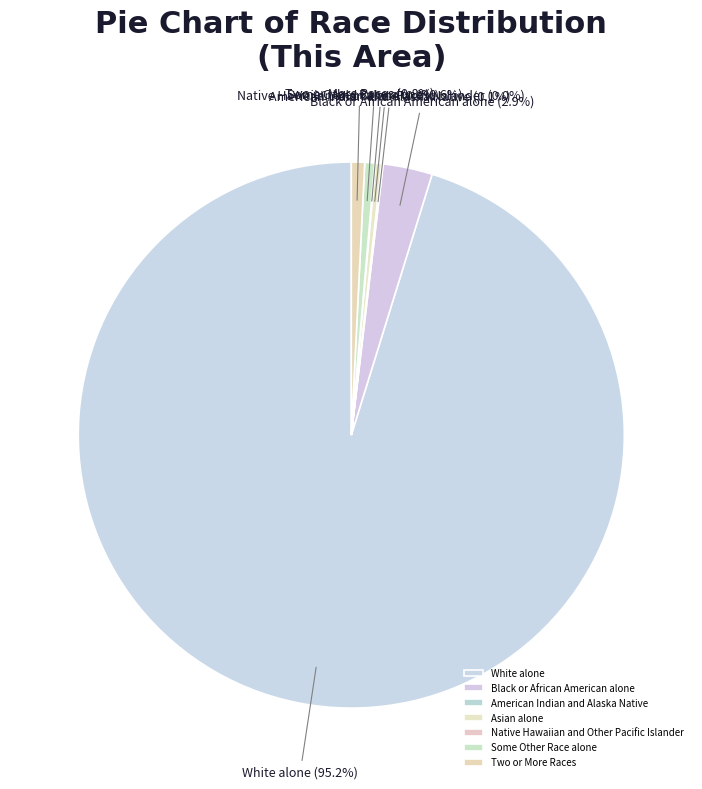

To the nearest percent, what is the difference between the largest and smallest slice percentages?

95%